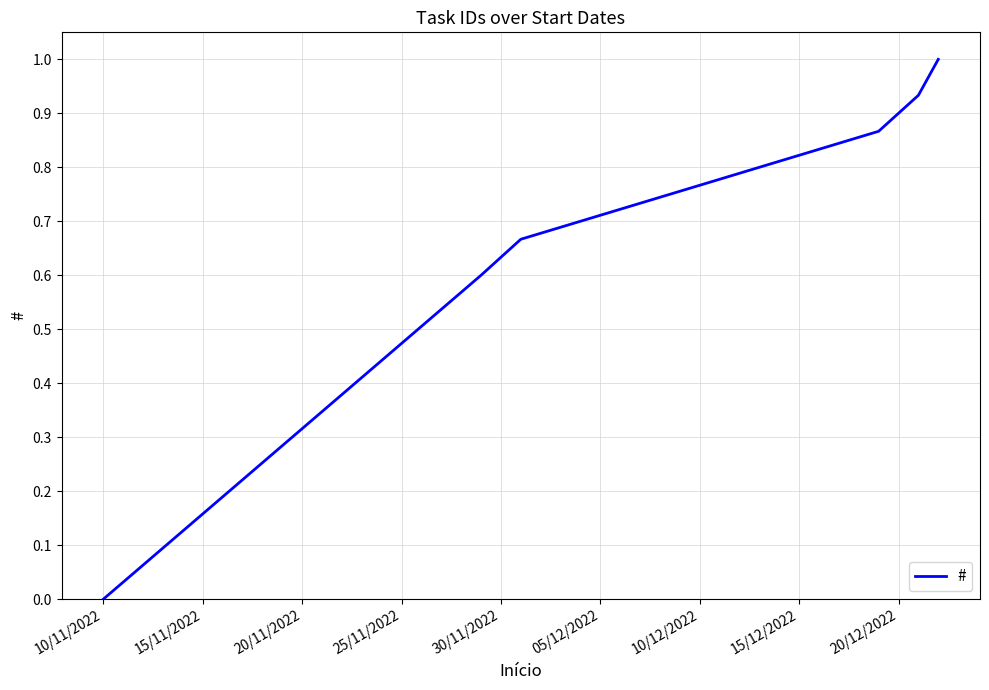

What is the greatest value displayed?

1.0